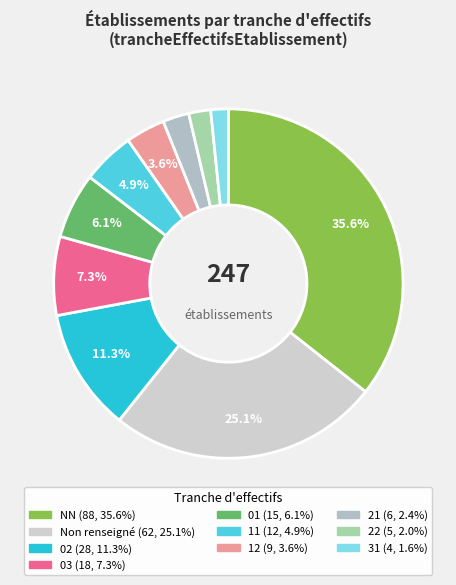

Count the number of slices in the pie.

10